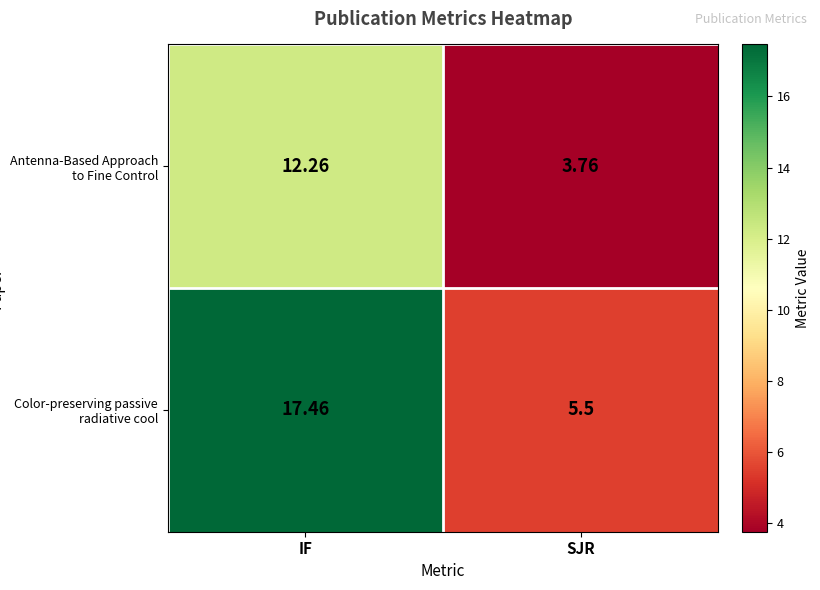

Where is Color-preserving passive radiative cool nearest to the value 11?

SJR